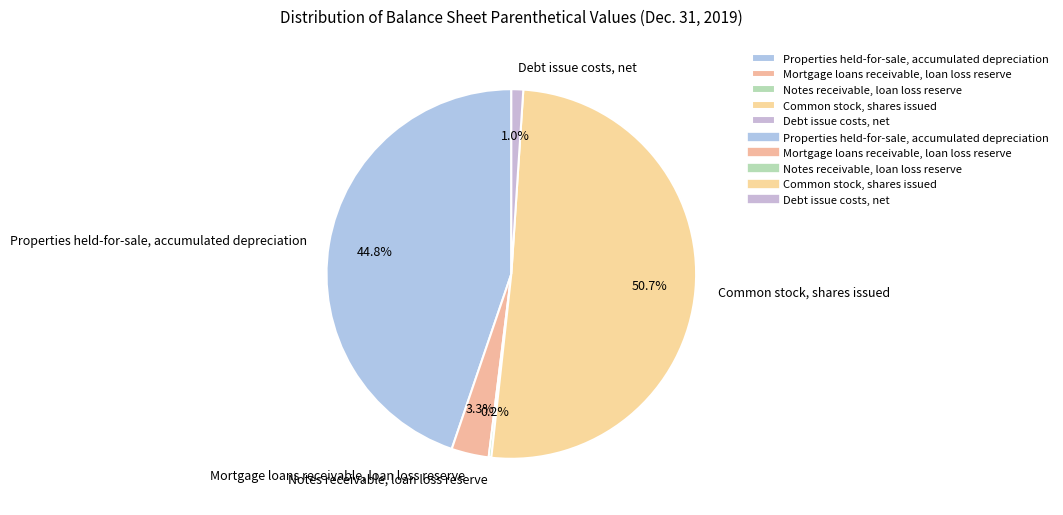

Is the sum of Properties held-for-sale, accumulated depreciation and Mortgage loans receivable, loan loss reserve greater than half?

No